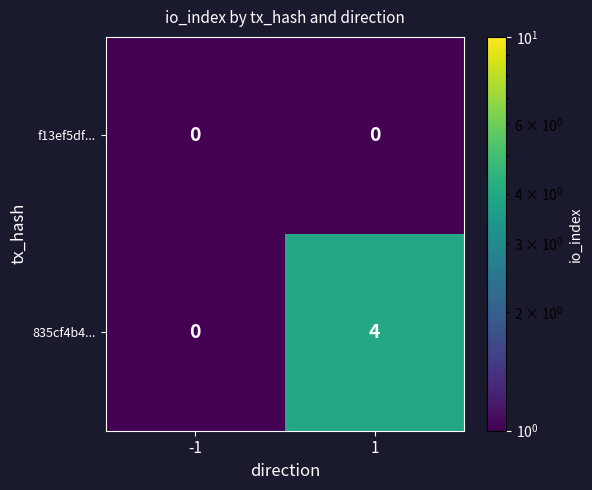

True or false: f13ef5df... has a value of 0 at -1.

True